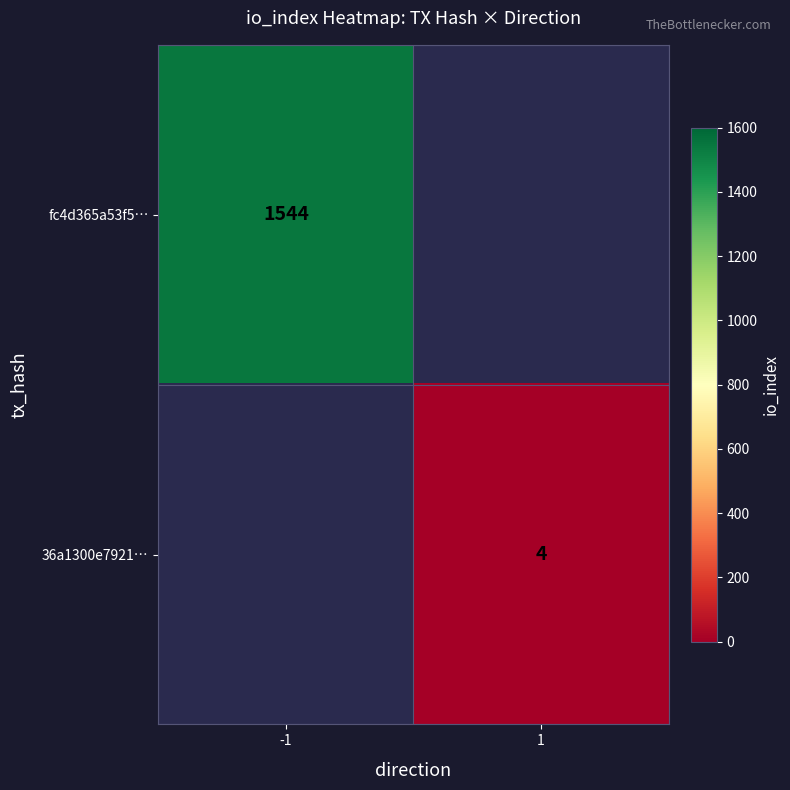

The fc4d365a53f5… series shows 1019 at -1. True or false?

False